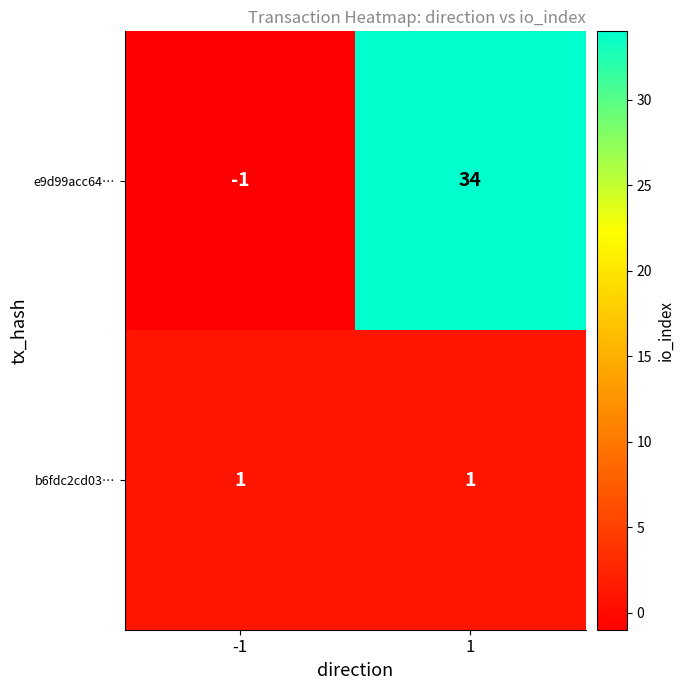

The value of b6fdc2cd03… at 1 is 1. True or false?

True